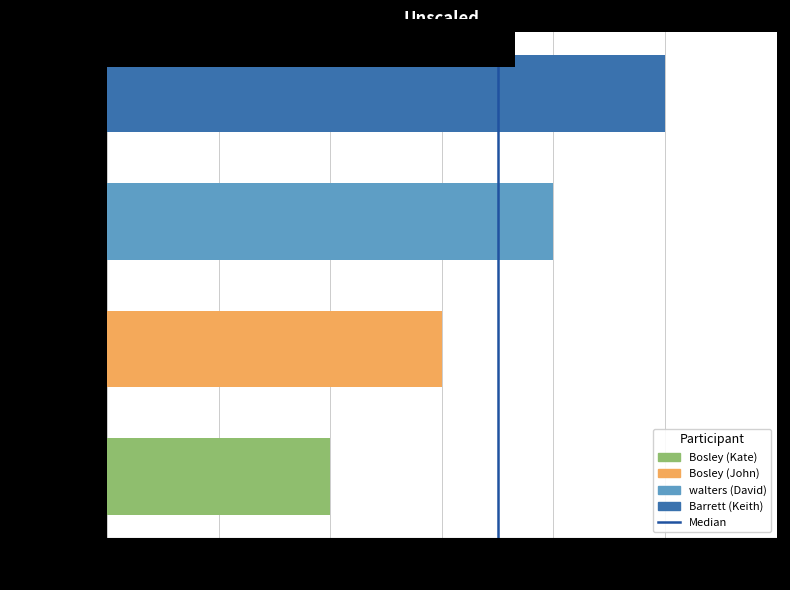

How many values are below 1?

1